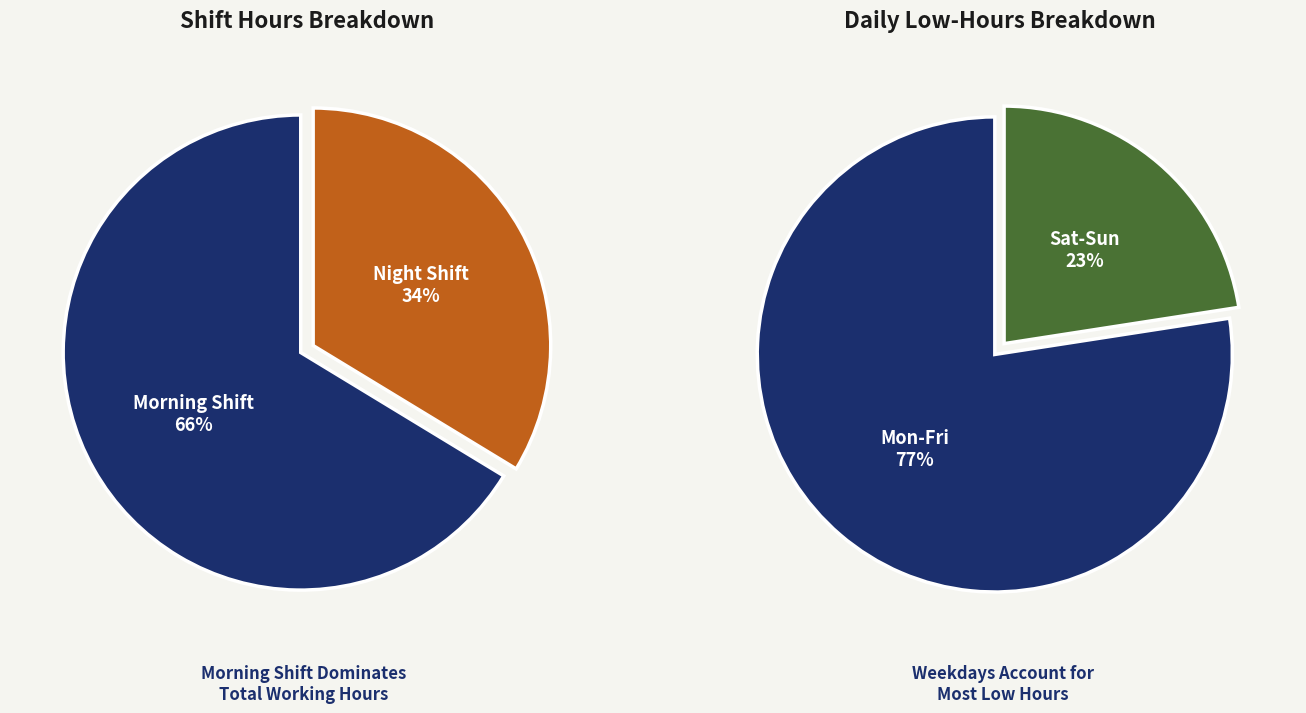

Is 6-Sat the majority of the pie?

No